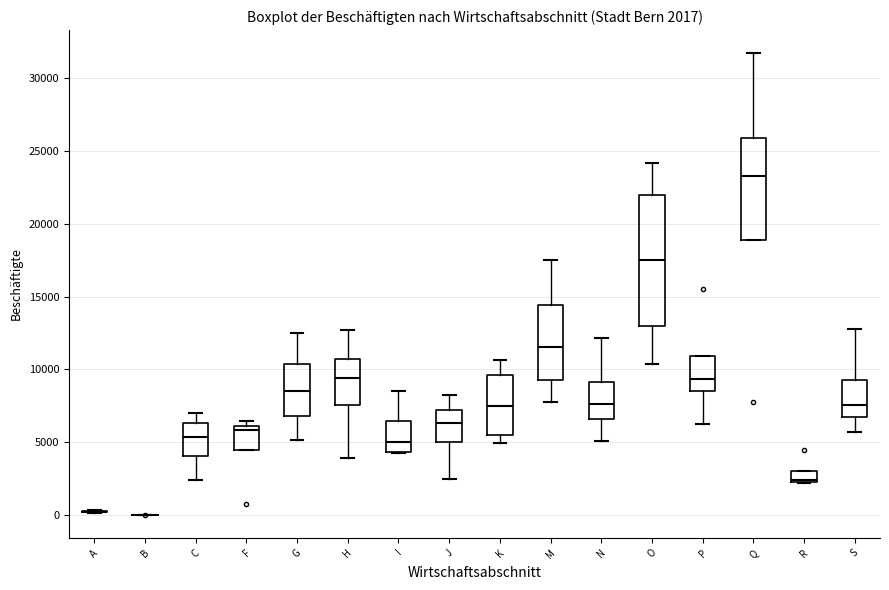

Comparing the boxes themselves (not the whiskers), which one is the tallest?

O